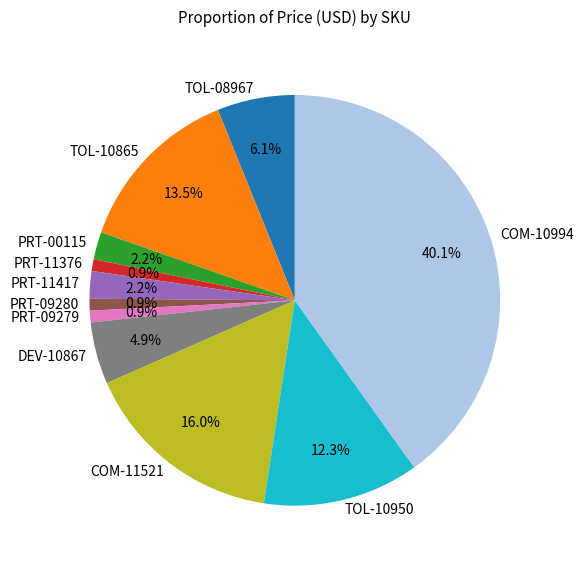

Is it true that PRT-09279 is 15% of the pie?

False